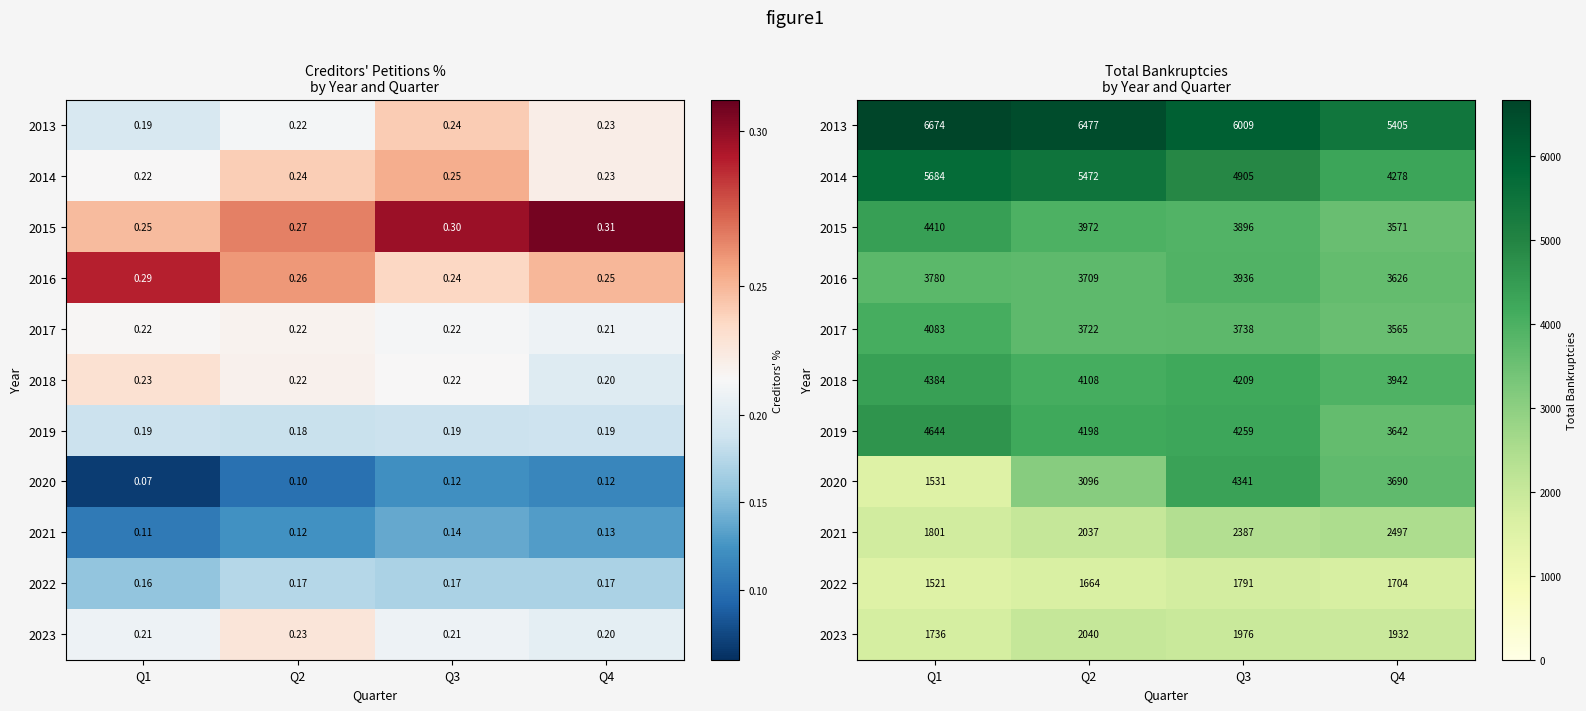

What is the minimum value for 2015?

3571